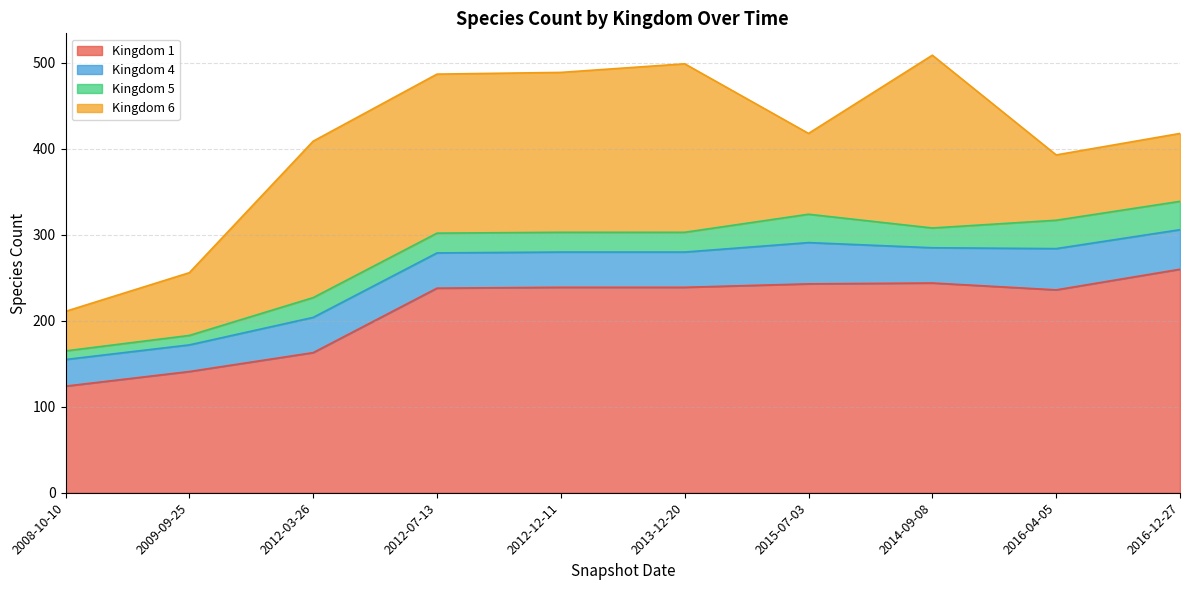

Count the number of data series in this chart.

4